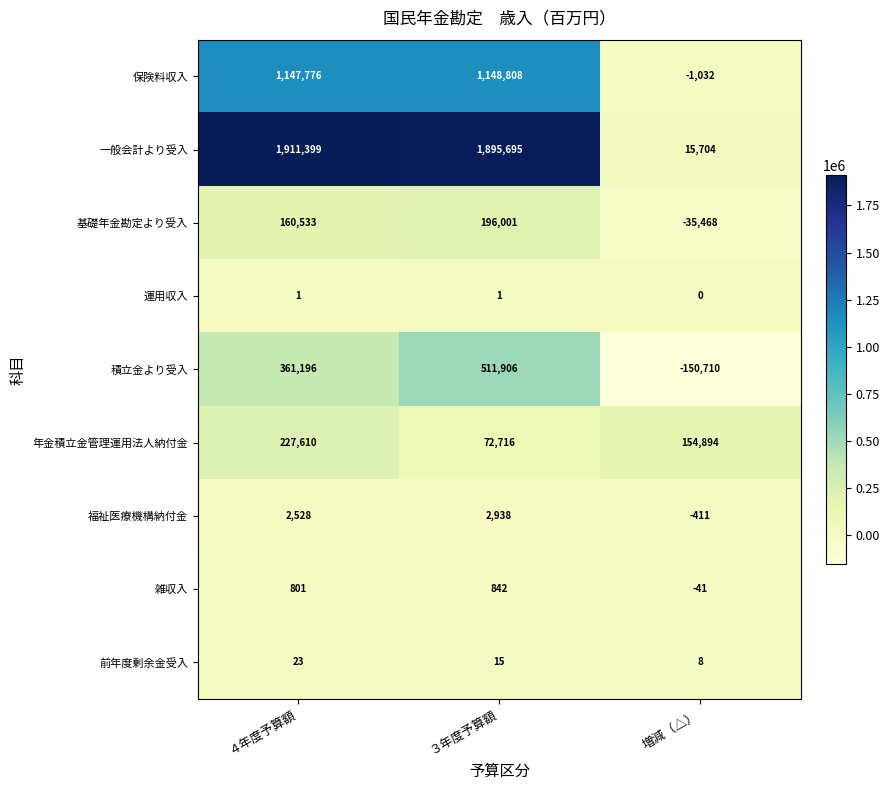

Reading left to right, what are all the values shown in this chart?

保険料収入: 1147776	1148808	-1032
一般会計より受入: 1911399	1895695	15704
基礎年金勘定より受入: 160533	196001	-35468
運用収入: 1	1	0
積立金より受入: 361196	511906	-150710
年金積立金管理運用法人納付金: 227610	72716	154894
福祉医療機構納付金: 2528	2938	-411
雑収入: 801	842	-41
前年度剰余金受入: 23	15	8